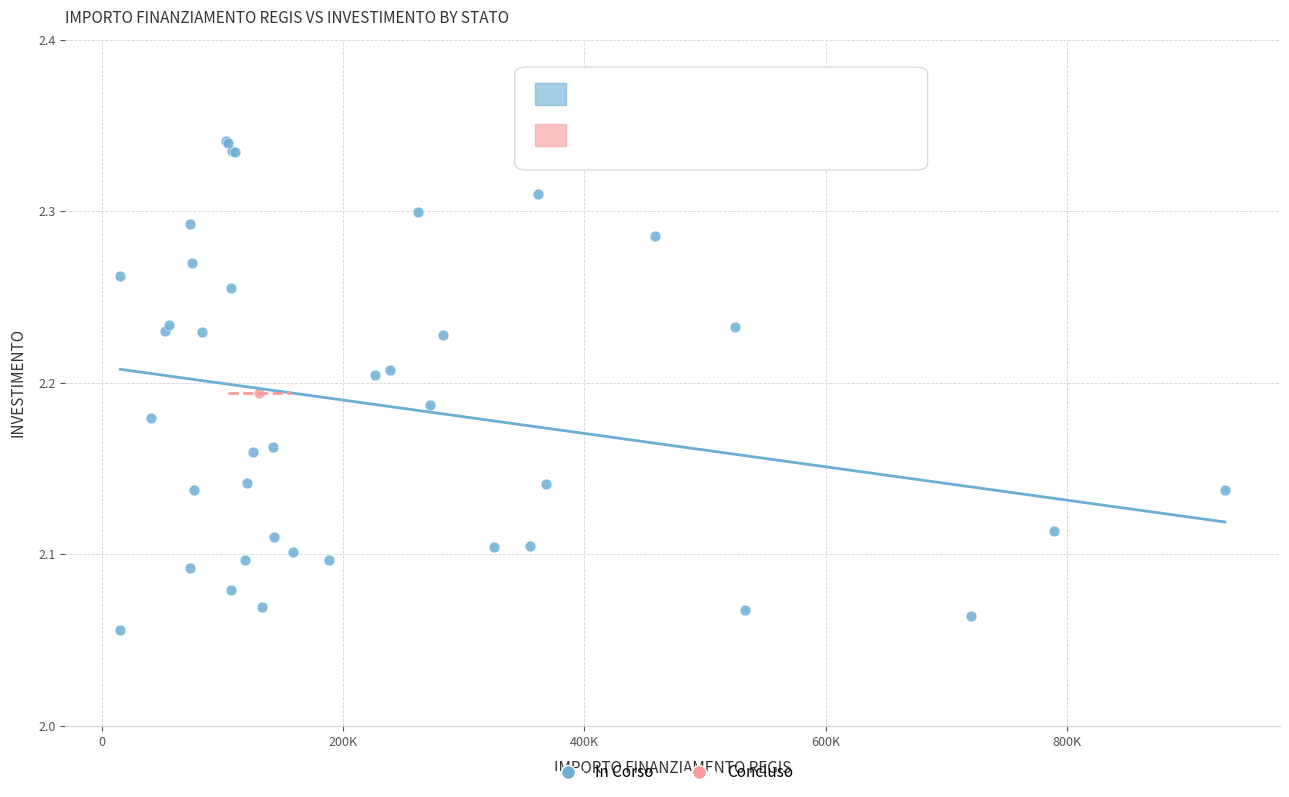

What are all the series names shown in the legend?

In Corso, Concluso